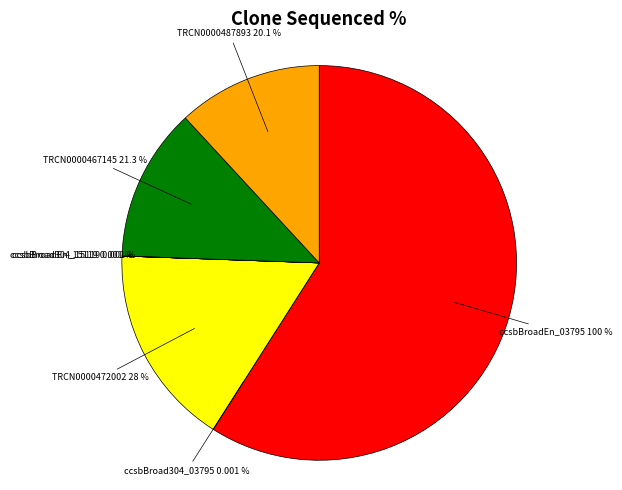

Rank the categories by value from lowest to highest.

ccsbBroad304_03795, ccsbBroadEn_15119, ccsbBroad304_15119, TRCN0000487893, TRCN0000467145, TRCN0000472002, ccsbBroadEn_03795